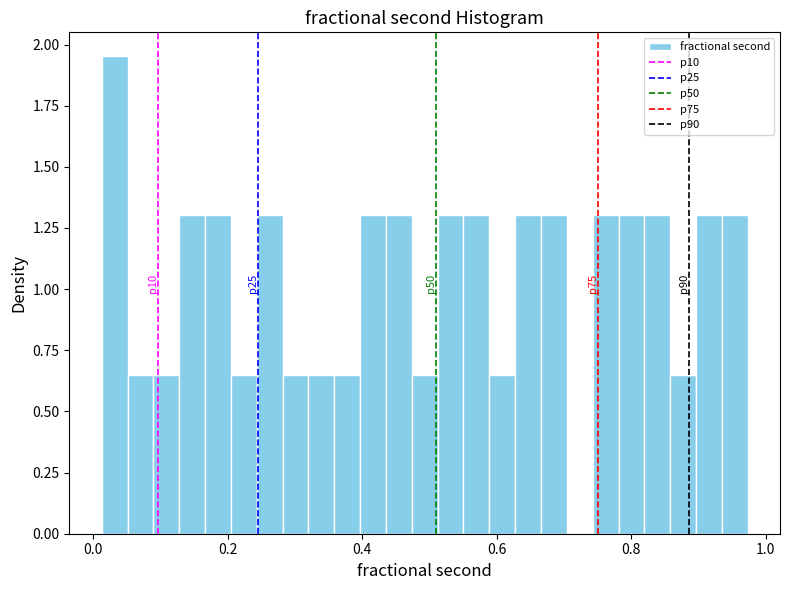

Around what value on the x-axis is the tallest bar? Give the approximate position of its centre, as read against the axis.

0.04